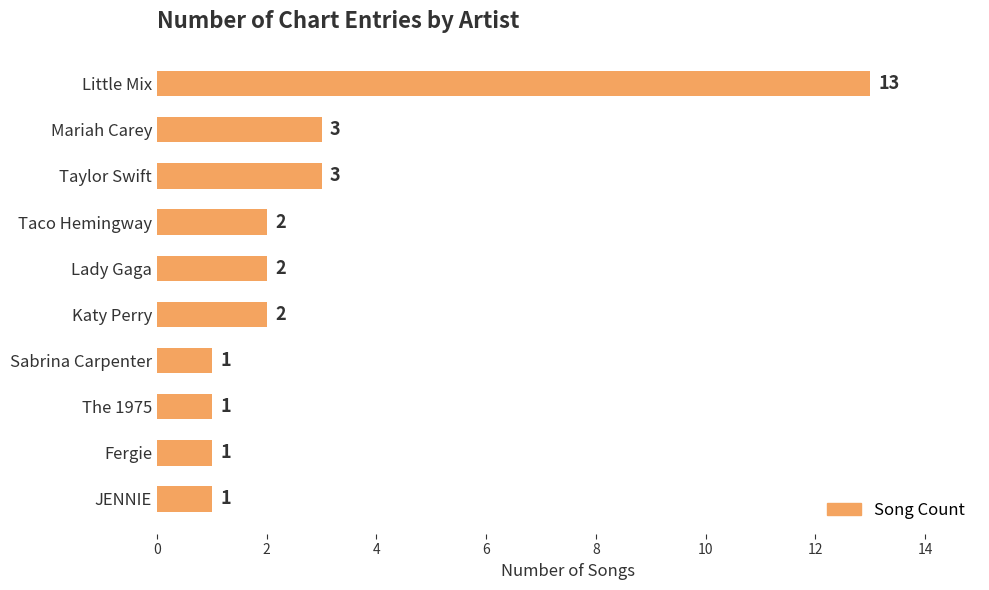

What position from the bottom is Taylor Swift?

8